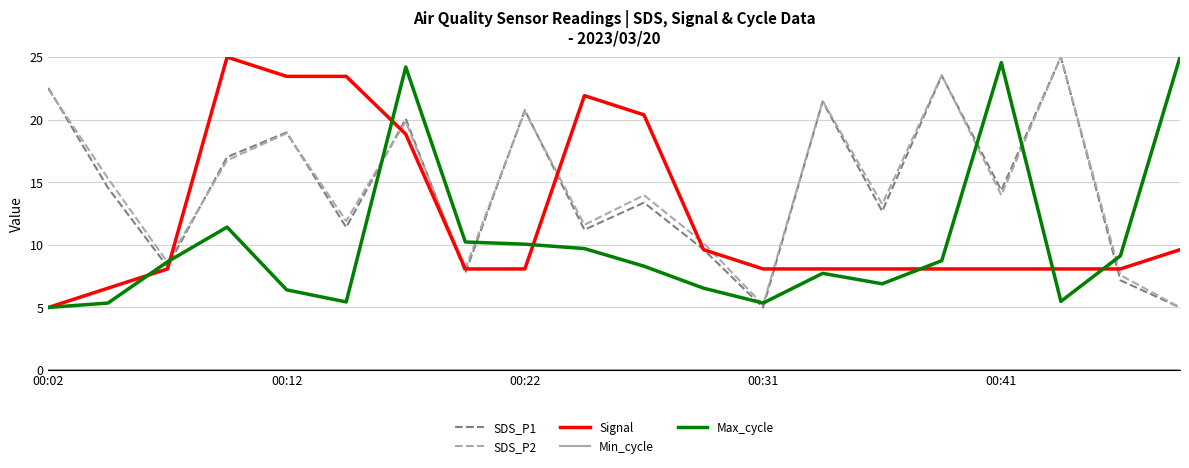

What is the highest value of the SDS_P1 series?

25.0